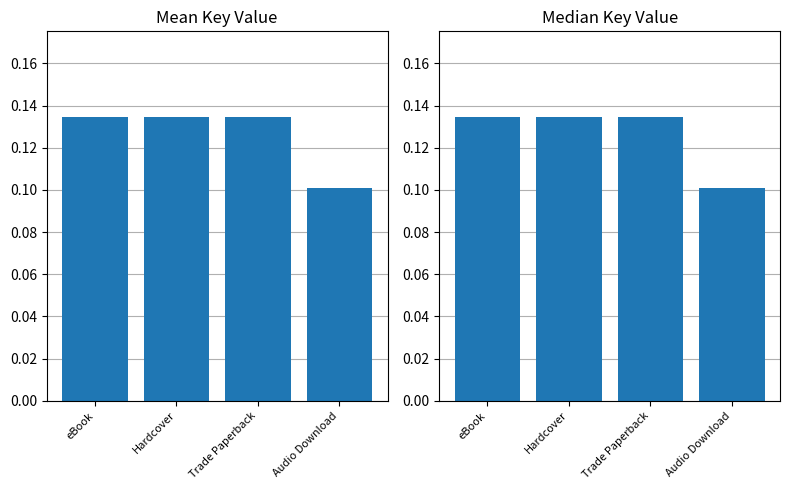

Rank the categories by Mean Key Value value from lowest to highest.

Audio Download, eBook, Hardcover, Trade Paperback